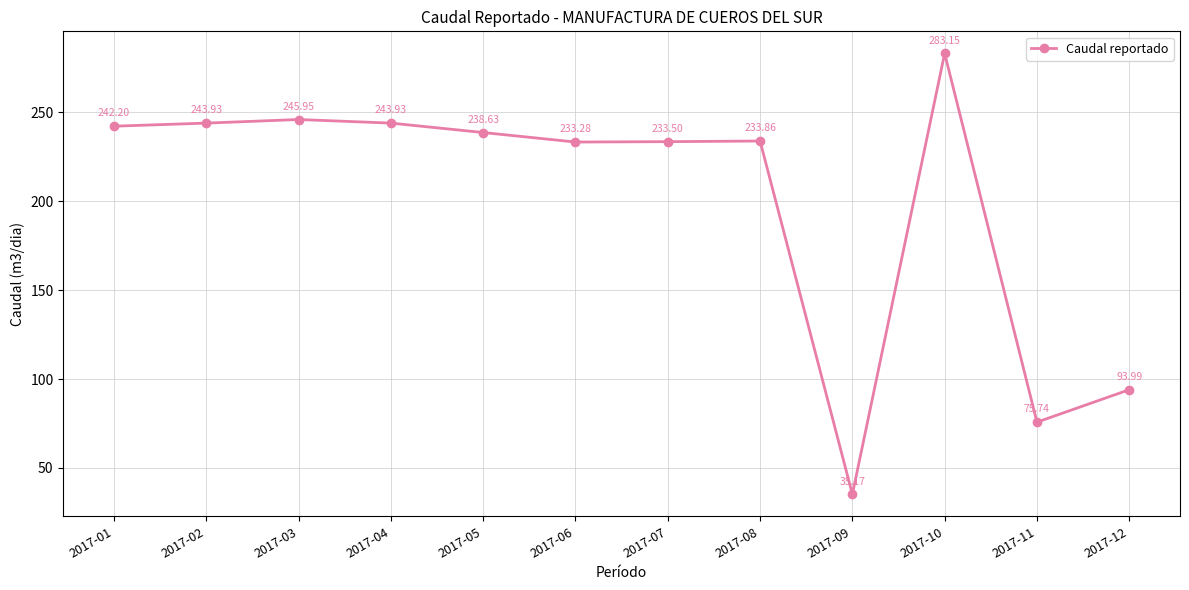

What is the change in value from 2017-05 to 2017-09?

-203.5